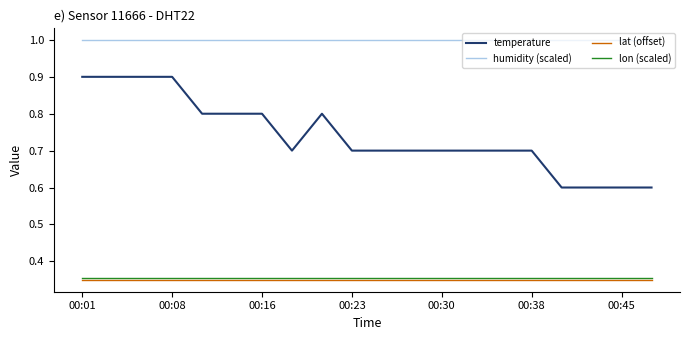

What is the greatest value displayed?

1.0